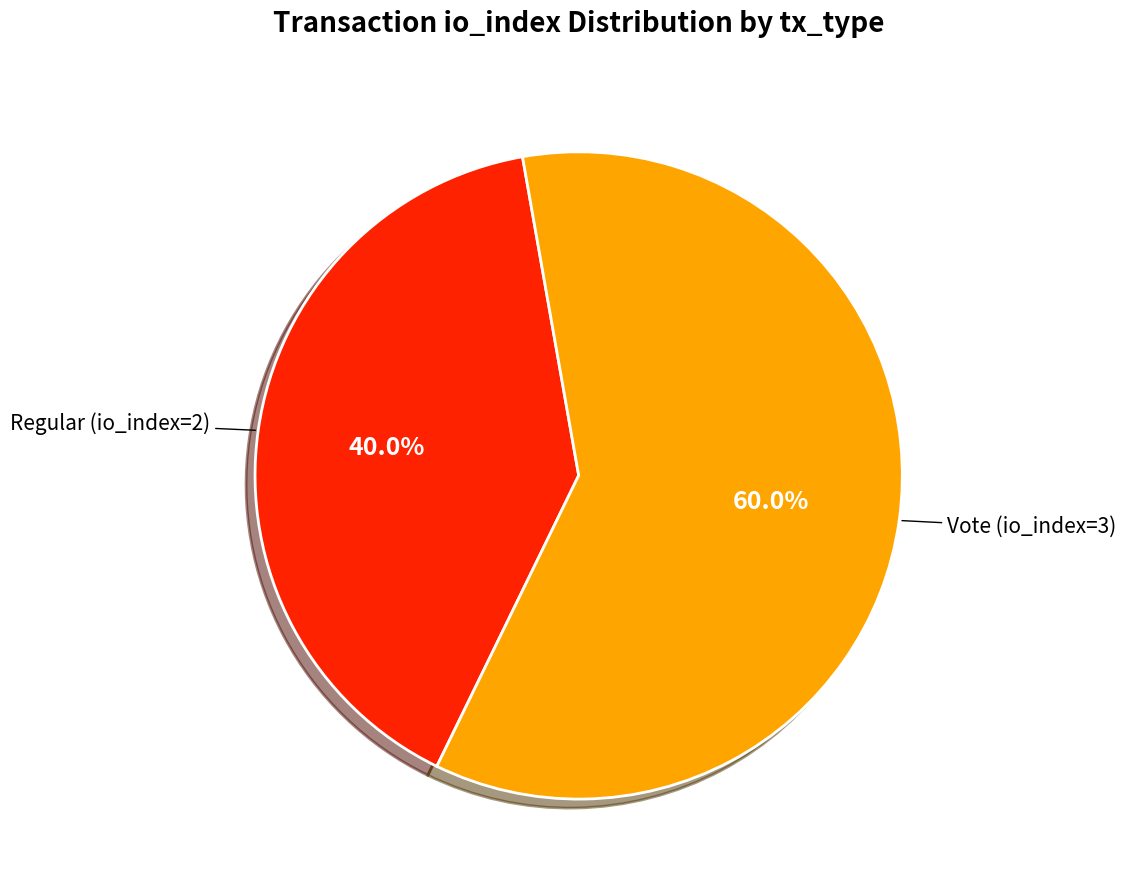

Does any single category account for the majority?

Yes